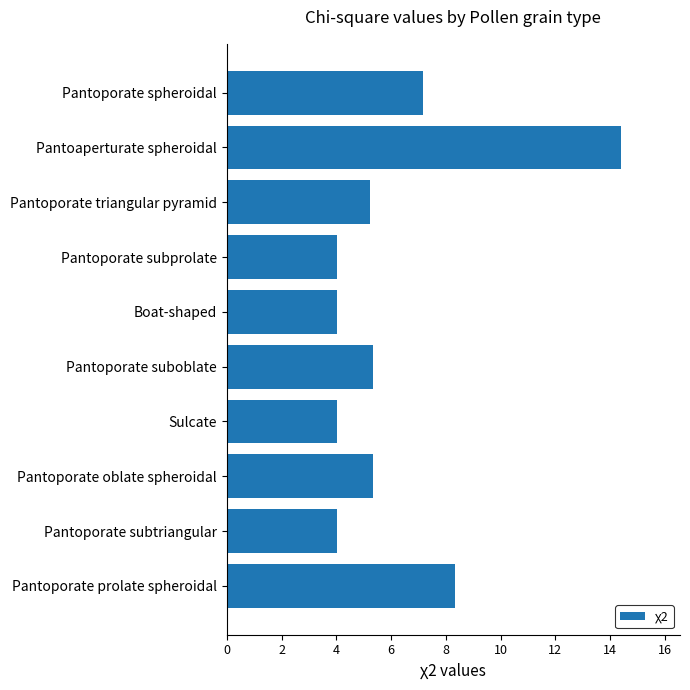

What is the ratio of the value at Pantoporate spheroidal to the value at Pantoporate prolate spheroidal?

0.9